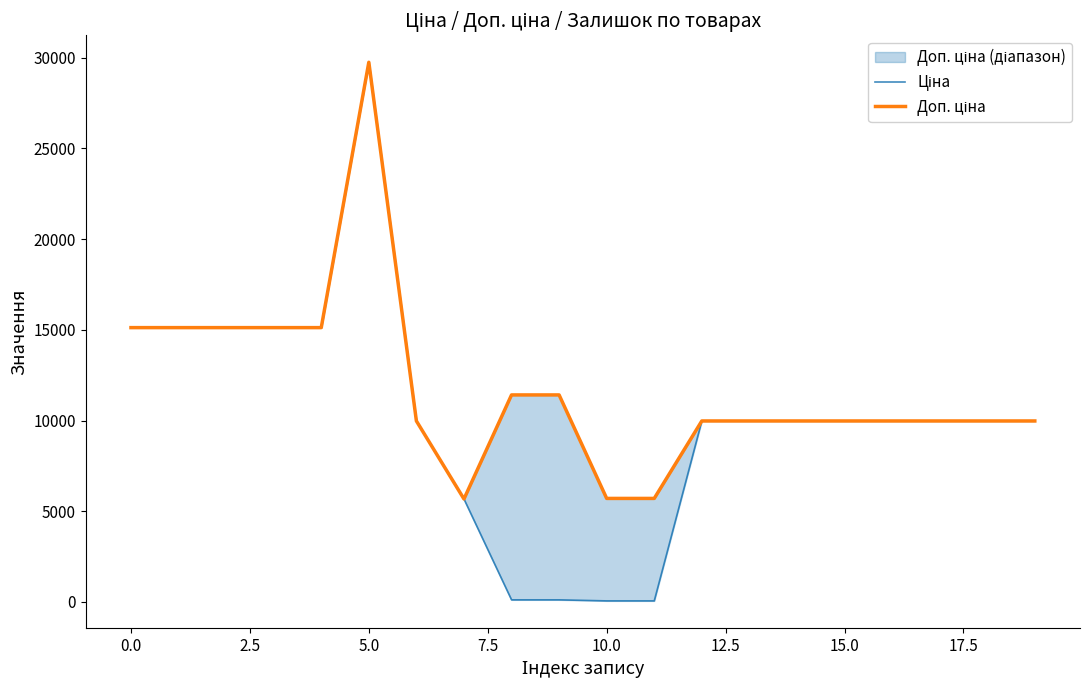

Count the number of categories in the chart.

20